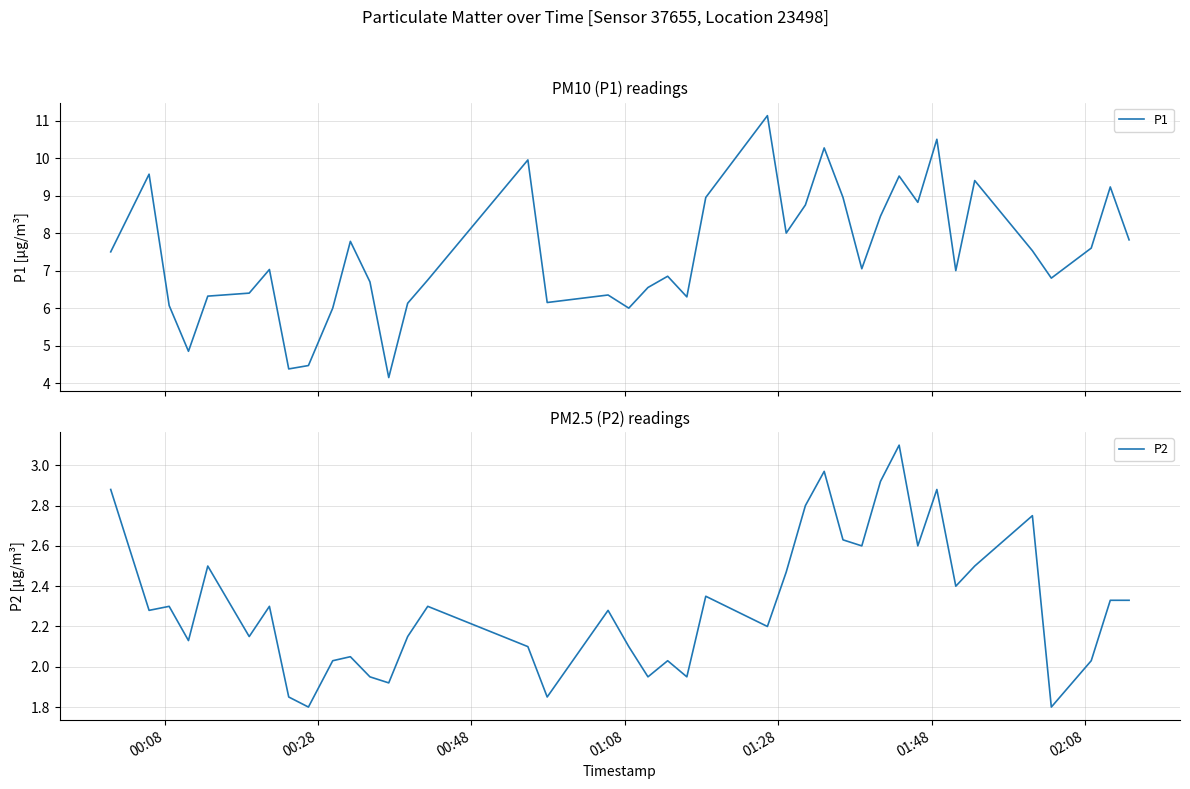

What is the highest value of the P2 series?

3.1